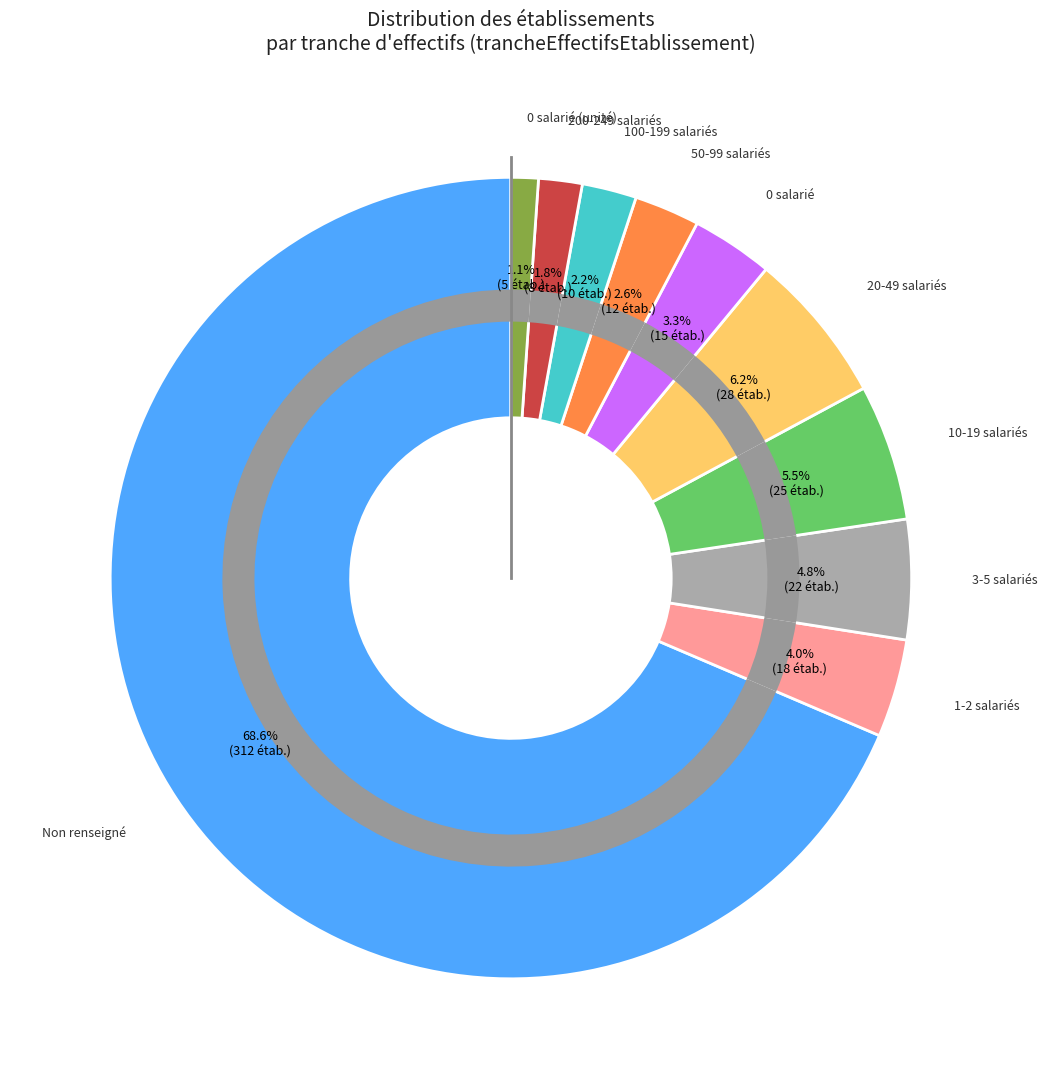

Do 22 and NN together represent more than half of the pie?

Yes